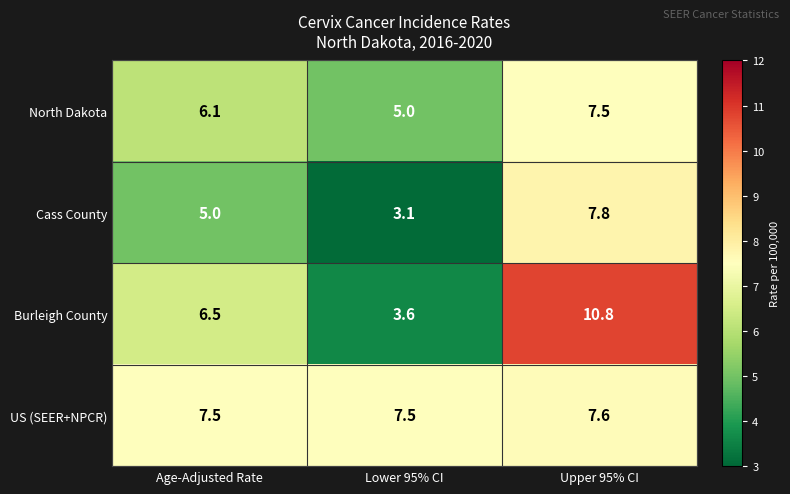

How many categories are shown in the chart?

3